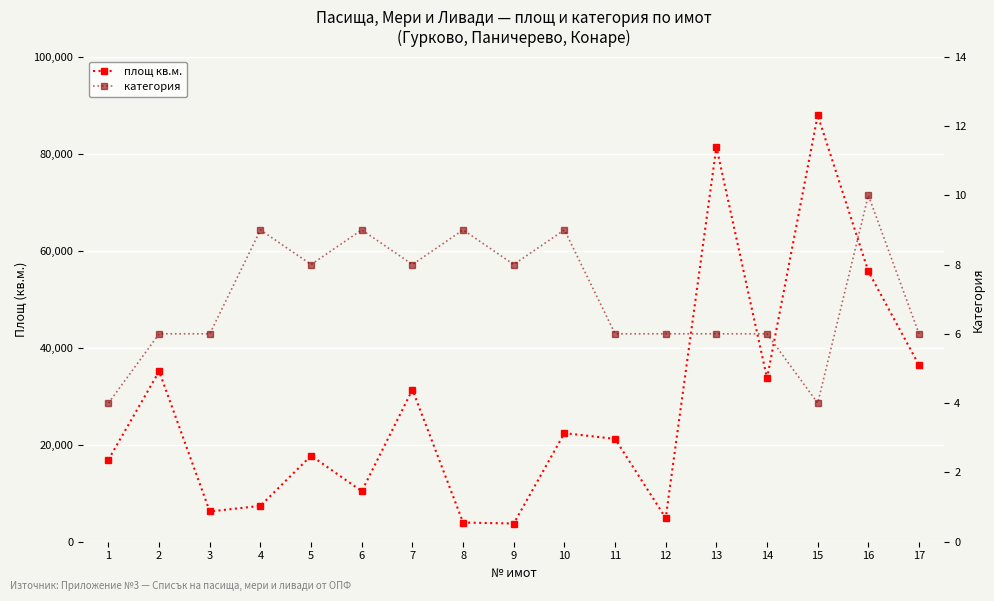

What is the minimum value shown in the chart?

4